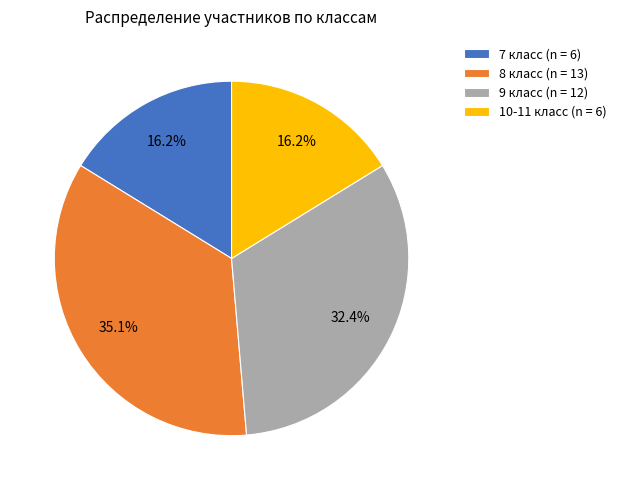

What portion of the pie excludes 8 класс?

64.9%